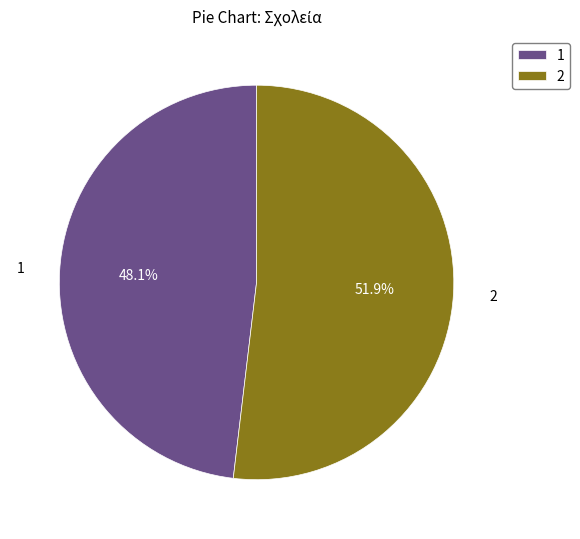

What portion of the pie excludes 1?

51.9%